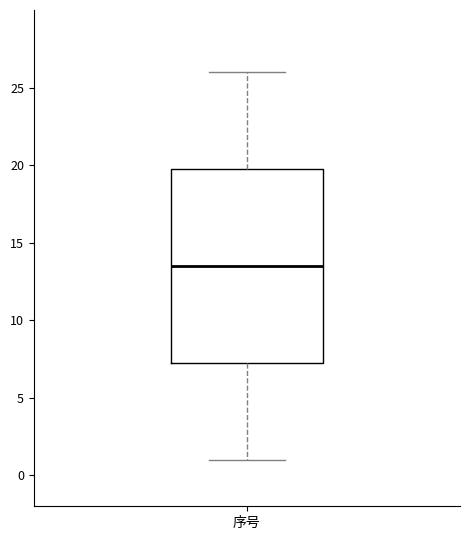

Transcribe this box plot: give where the median line is, the range the box spans, and where the two whiskers end, as read against the y-axis. The values are not printed on the chart, so give them approximately, as read against the axis.

median 13.5, box 7.5 to 20.0, whiskers 1.0 to 26.0